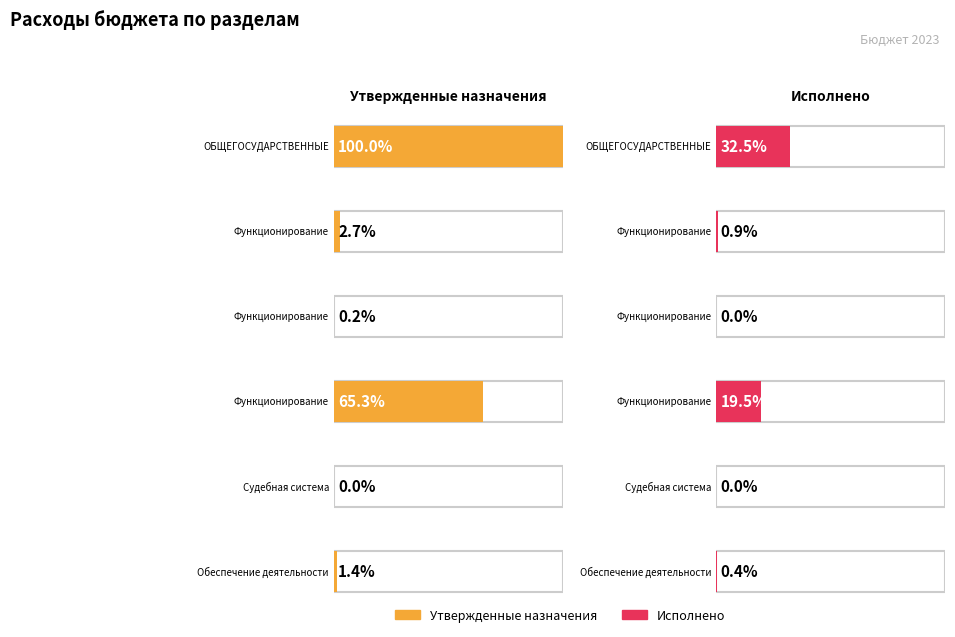

Is the value of Утвержденные (консол. бюджет) at Функционирование высшего должностного лица greater than the value of Исполнено (консол. бюджет) at Функционирование высшего должностного лица?

Yes